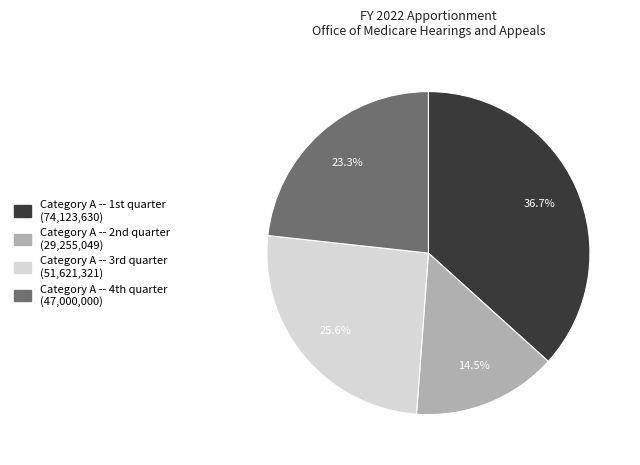

To the nearest percent, what is the difference between the largest and smallest slice percentages?

22%